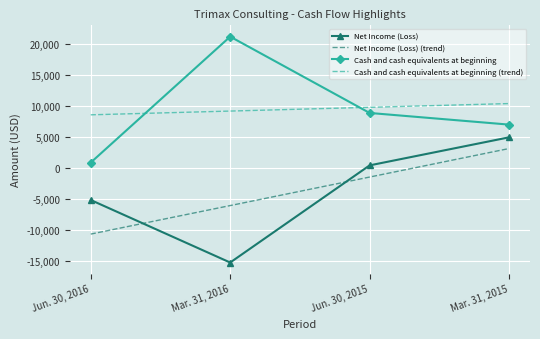

Between Mar. 31, 2016 and Jun. 30, 2015, which series saw the biggest shift?

Net Income (Loss)